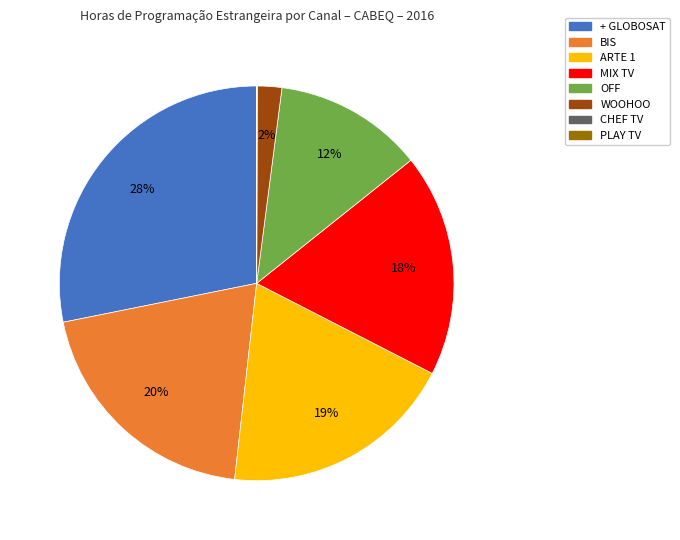

Which slice is the largest?

+ GLOBOSAT